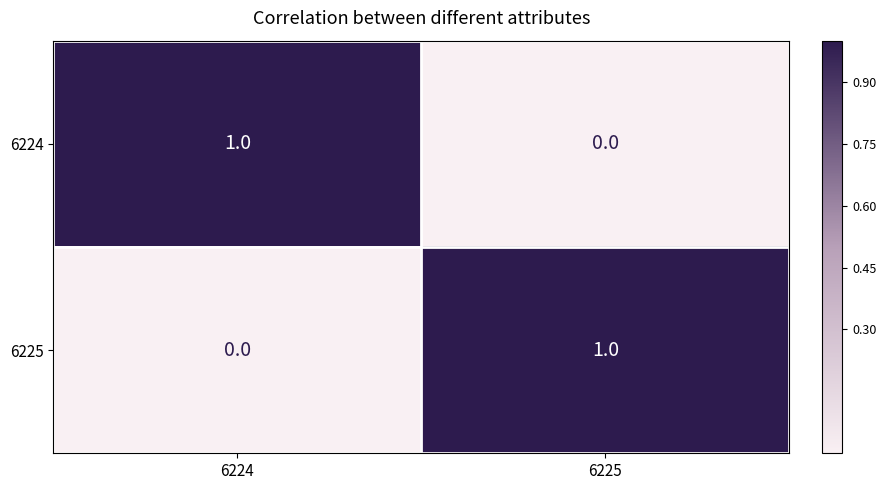

At which label is 6224 closest to 0?

6225